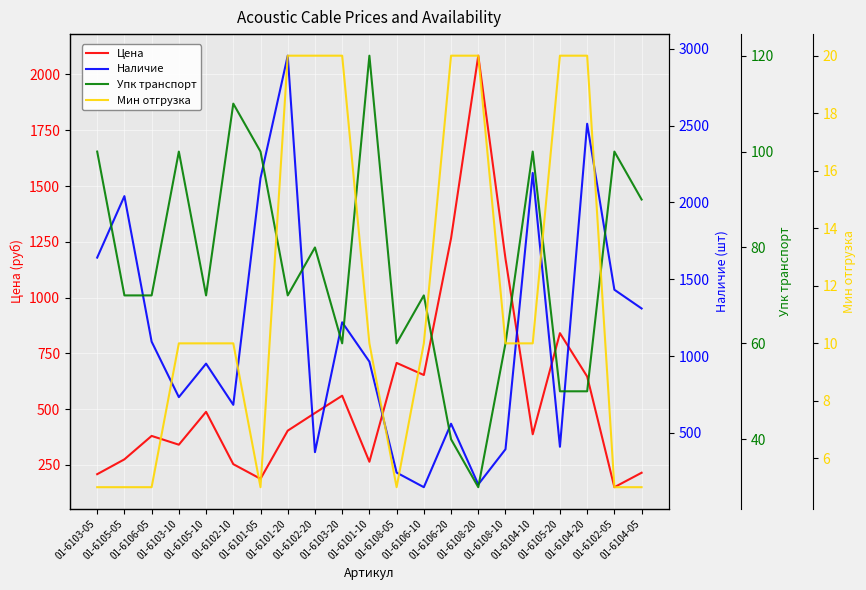

What is the maximum value for Цена?

2084.3